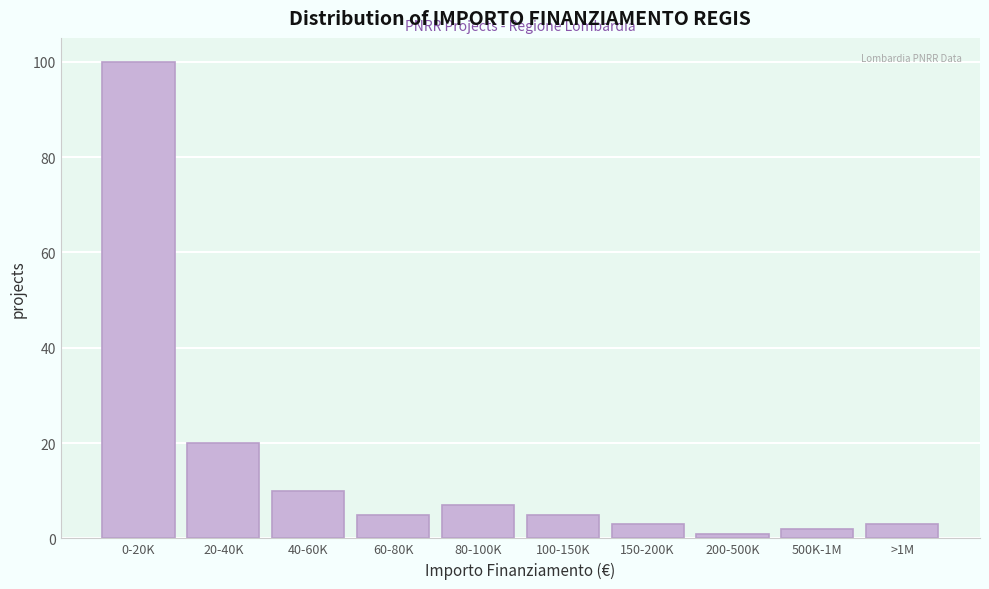

Reading left to right, extract all data points from this chart.

0-20K=100	20-40K=20	40-60K=10	60-80K=5	80-100K=7	100-150K=5	150-200K=3	200-500K=1	500K-1M=2	>1M=3